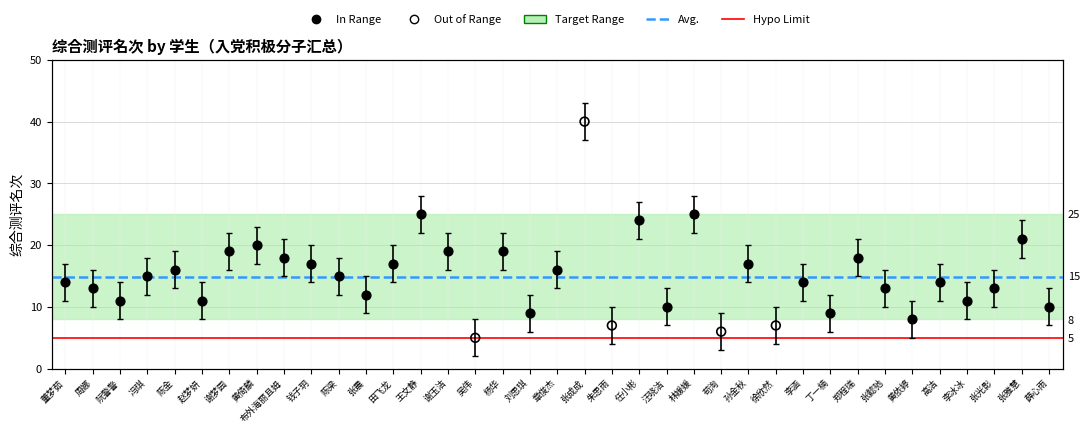

What is the change in value from 田飞龙 to 张懿驰?

-4